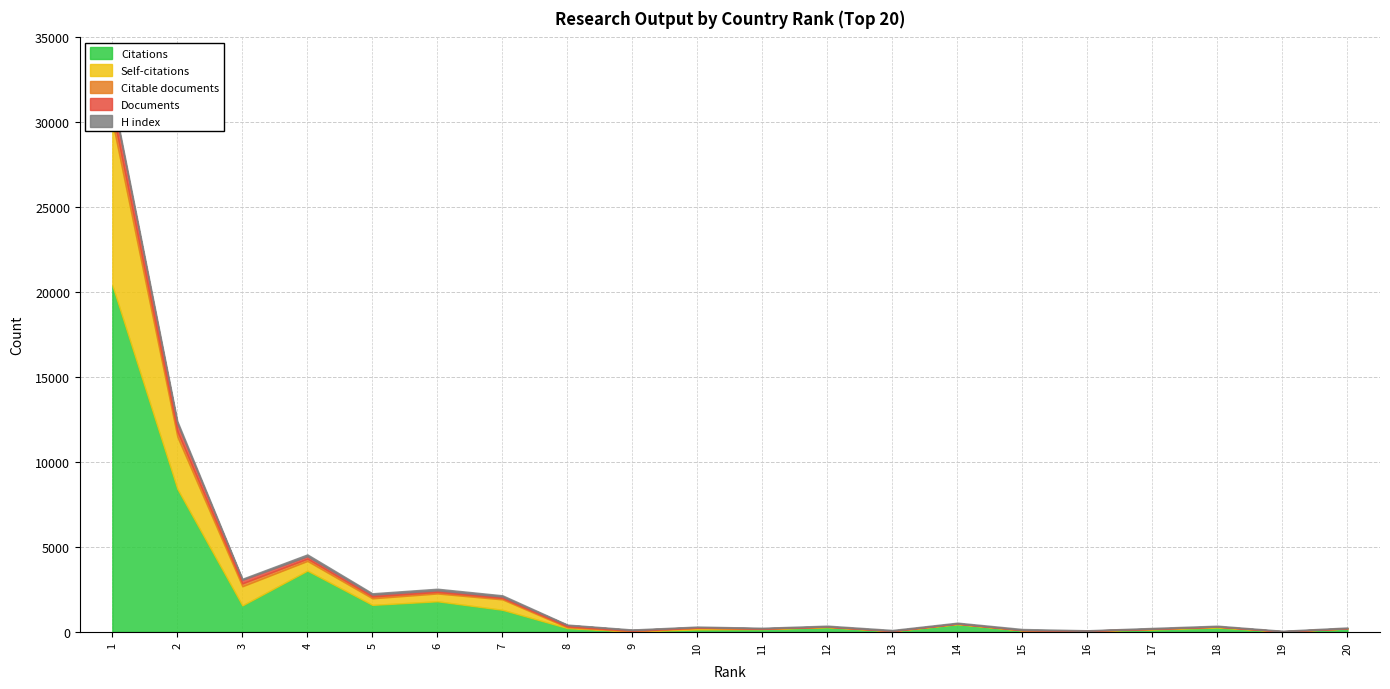

At 16, list the series in order from smallest to largest.

Documents, Citable documents, Self-citations, H index, Citations